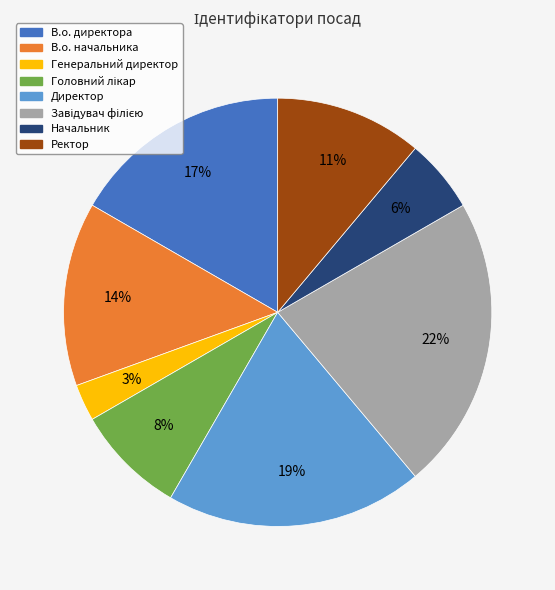

Which slice is the smallest?

Генеральний директор